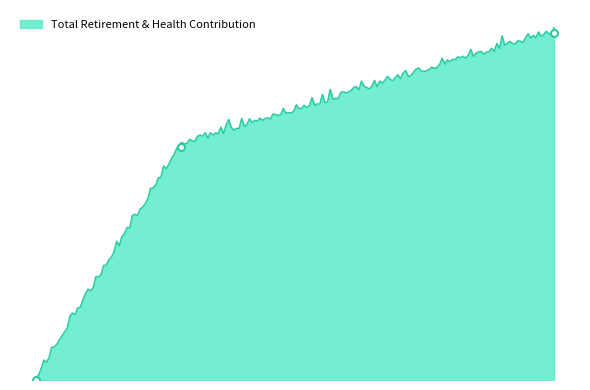

At which category does the chart reach its peak across all series?

Superintendent